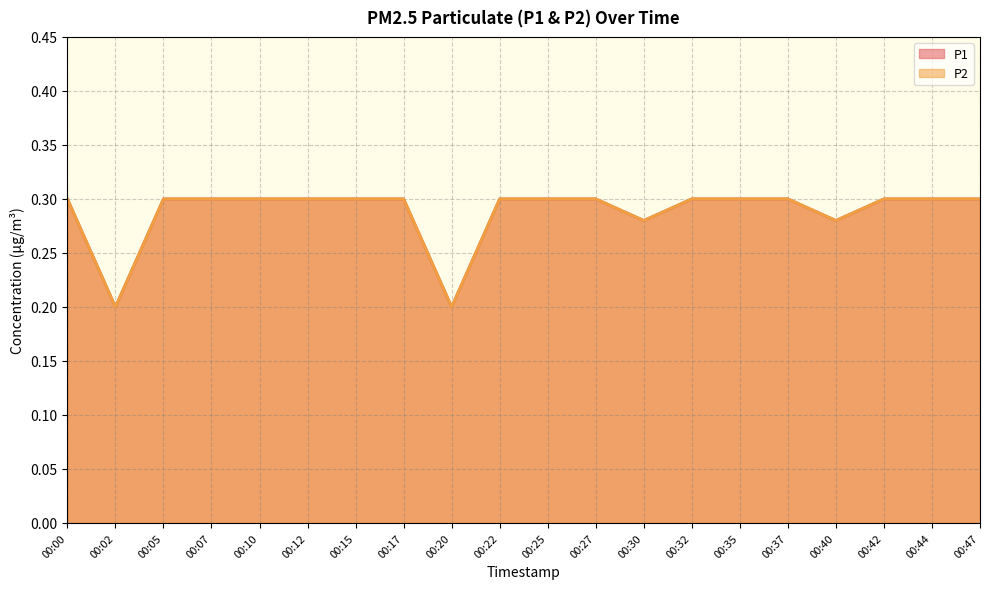

True or false: P1 and P2 intersect in this chart.

False